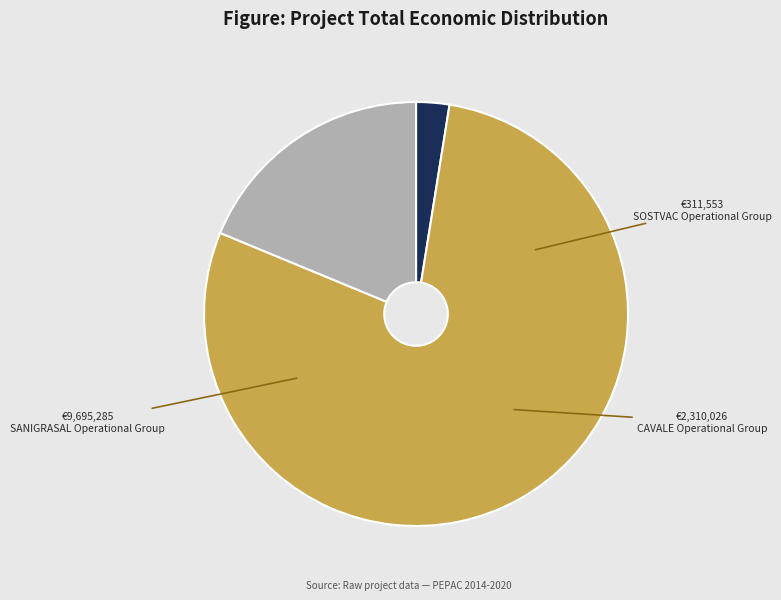

What is the ratio of the value at SANIGRASAL Operational Group to the value at CAVALE Operational Group?

4.2